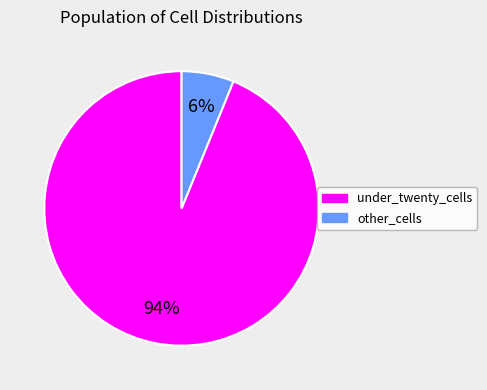

To the nearest percent, what is the difference between the largest and smallest slice percentages?

88%